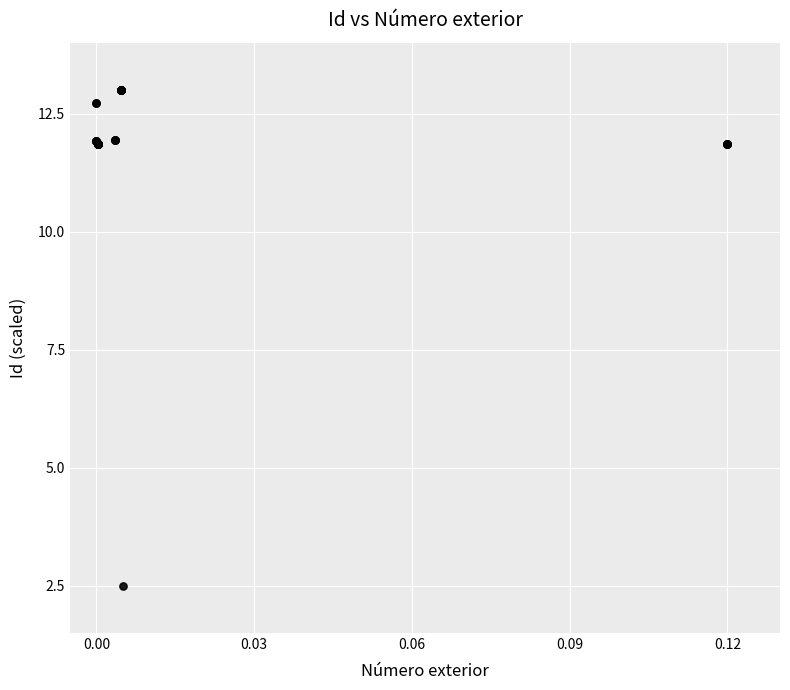

What Y value in the scatter plot is closest to 7?

2.5